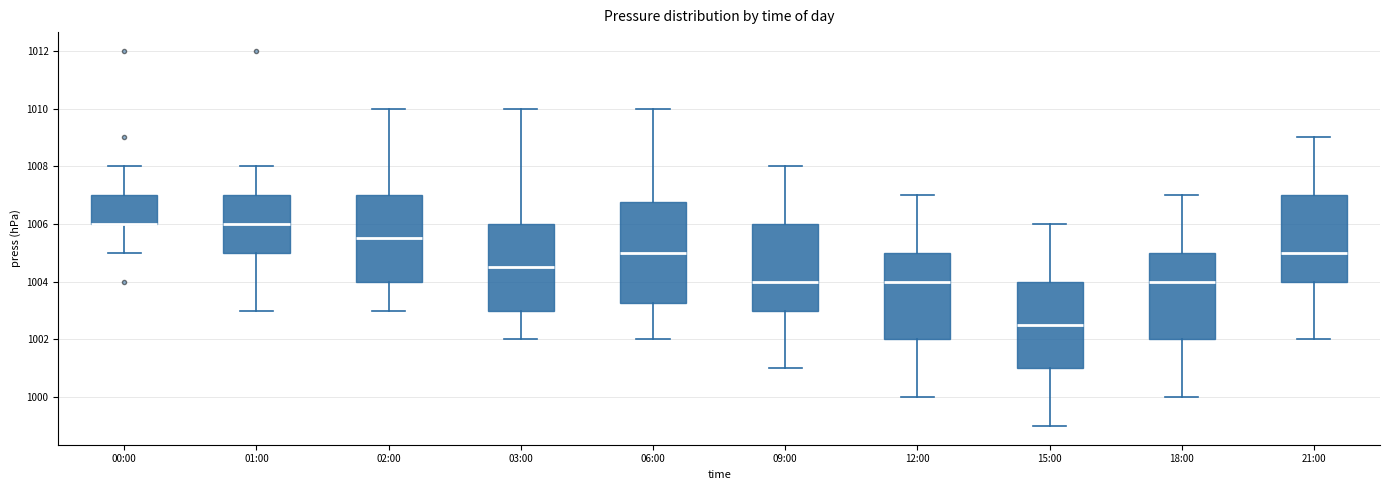

Reading left to right, read every box against the y-axis: the position of its median line, the range the box covers, and the ends of its whiskers. The values are not printed on the chart, so give them approximately, as read against the axis.

00:00: median 1006.0 (drawn on the box's lower edge), box 1006.0 to 1007.0, whiskers 1005.0 to 1008.0
01:00: median 1006.0, box 1005.0 to 1007.0, whiskers 1003.0 to 1008.0
02:00: median 1005.6, box 1004.0 to 1007.0, whiskers 1003.0 to 1010.0
03:00: median 1004.6, box 1003.0 to 1006.0, whiskers 1002.0 to 1010.0
06:00: median 1005.0, box 1003.2 to 1006.8, whiskers 1002.0 to 1010.0
09:00: median 1004.0, box 1003.0 to 1006.0, whiskers 1001.0 to 1008.0
12:00: median 1004.0, box 1002.0 to 1005.0, whiskers 1000.0 to 1007.0
15:00: median 1002.6, box 1001.0 to 1004.0, whiskers 999.0 to 1006.0
18:00: median 1004.0, box 1002.0 to 1005.0, whiskers 1000.0 to 1007.0
21:00: median 1005.0, box 1004.0 to 1007.0, whiskers 1002.0 to 1009.0